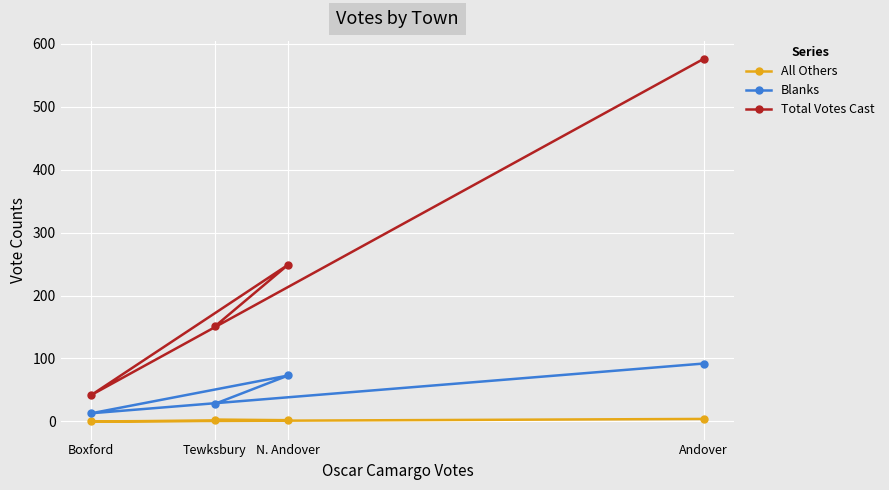

Rank the series by their maximum value, from highest to lowest.

Total Votes Cast, Blanks, All Others